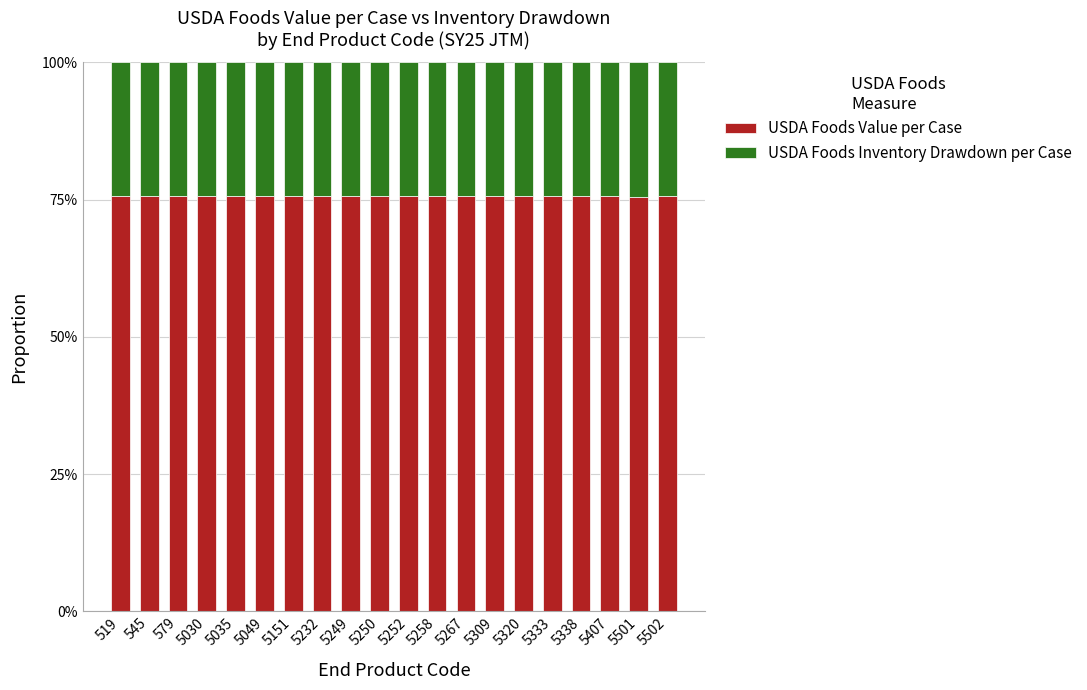

Are the bars grouped side by side (vs. stacked)?

No